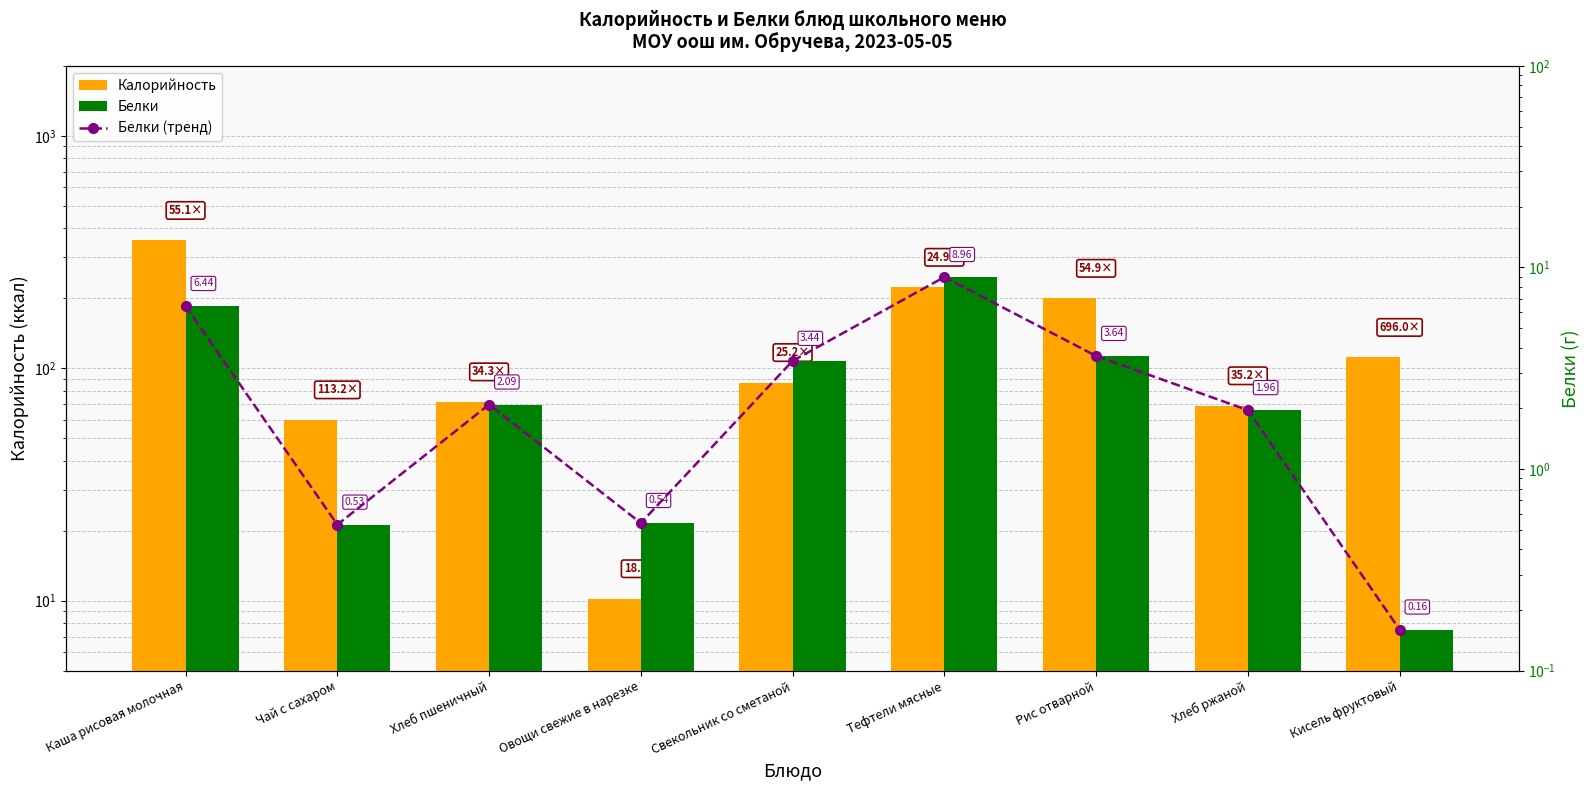

Reading right to left, transcribe all the data shown in this chart.

Калорийность: 111.4	69.0	199.9	223.0	86.8	10.2	71.7	60.0	354.7
|Белки| (тренд): 0.2	2.0	3.6	9.0	3.4	0.5	2.1	0.5	6.4
Белки: 0.2	2.0	3.6	9.0	3.4	0.5	2.1	0.5	6.4